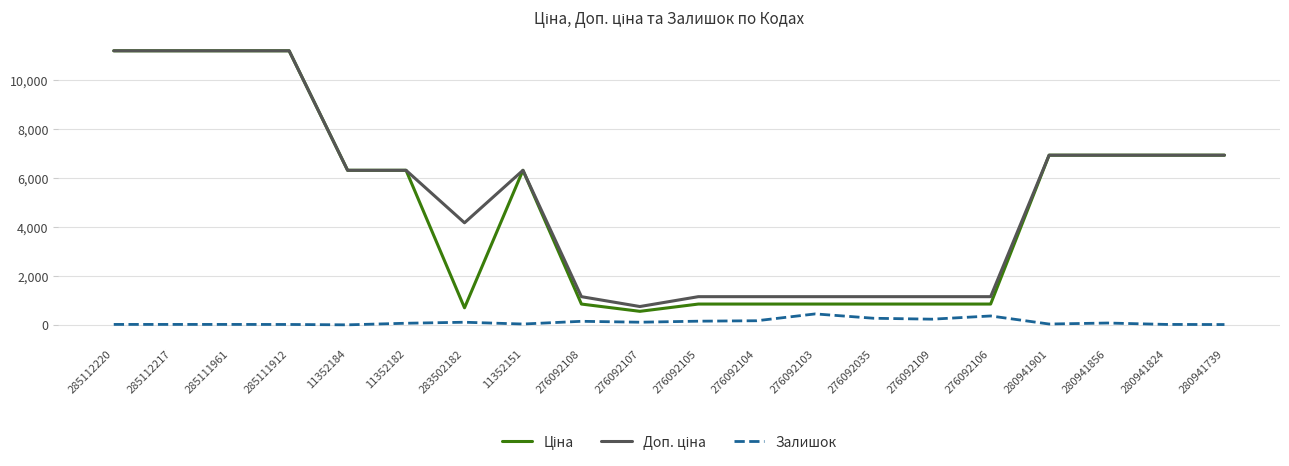

What is the maximum value for Залишок?

446.0